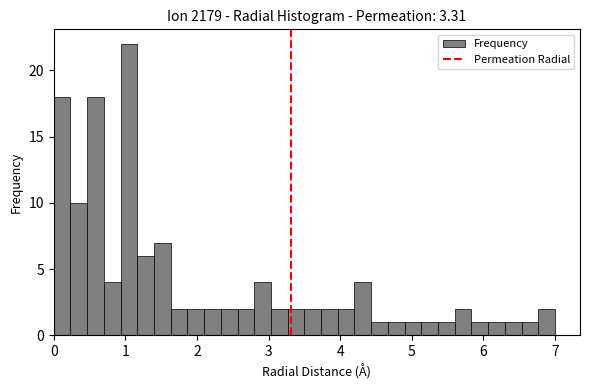

Read against the x-axis, roughly where is the centre of the tallest bar?

1.1